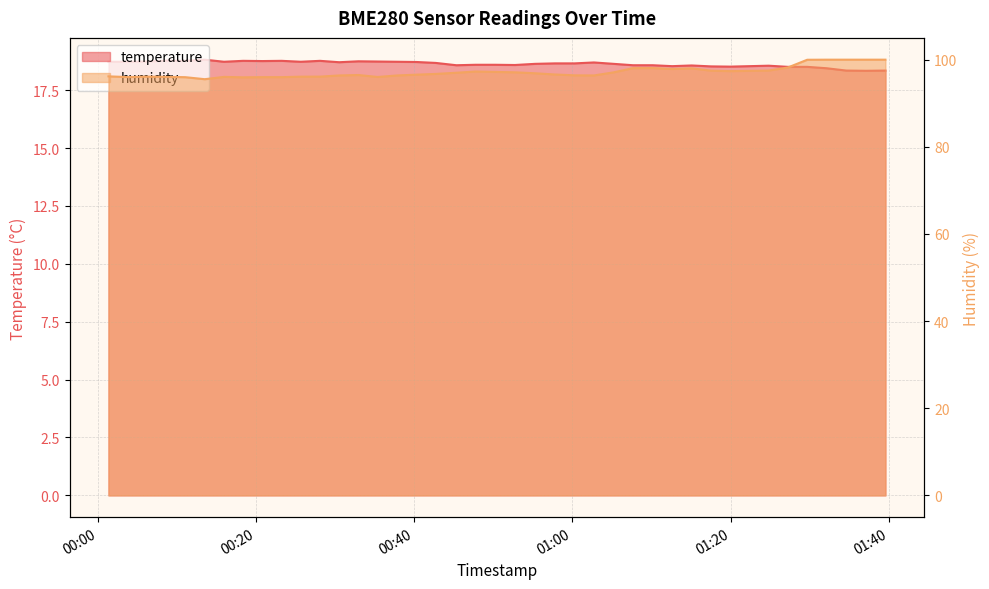

Does the chart display data point markers on the line(s)?

No